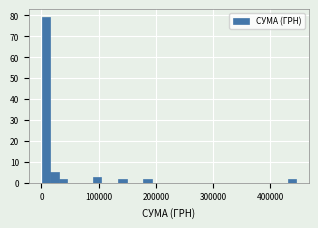

Read against the x-axis, roughly where is the centre of the tallest bar?

10000